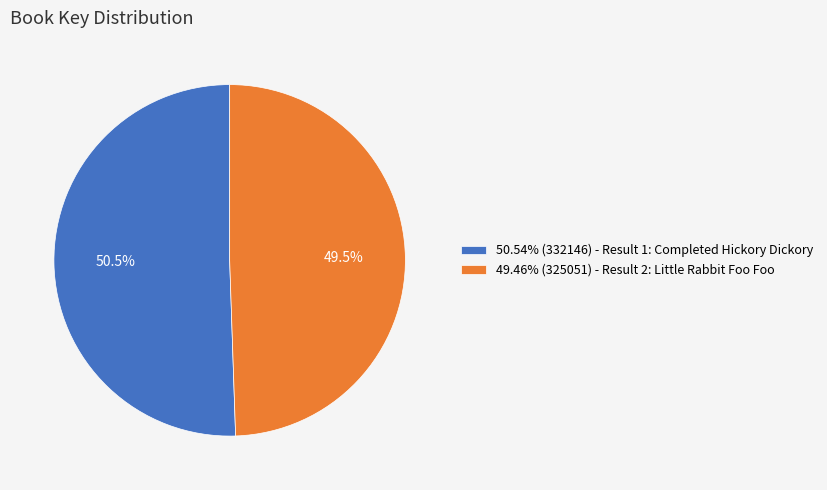

What is the ratio of the value at 50.54% (332146) - Result 1: Completed Hickory Dickory to the value at 49.46% (325051) - Result 2: Little Rabbit Foo Foo?

1.0